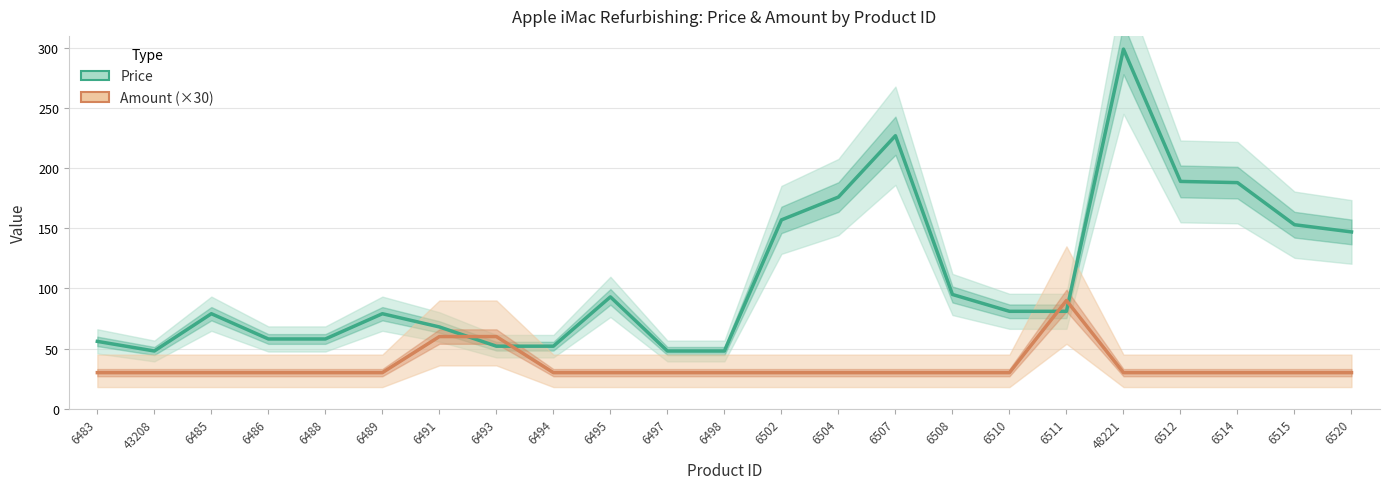

What are all the series names shown in the legend?

Price, Amount (×30)